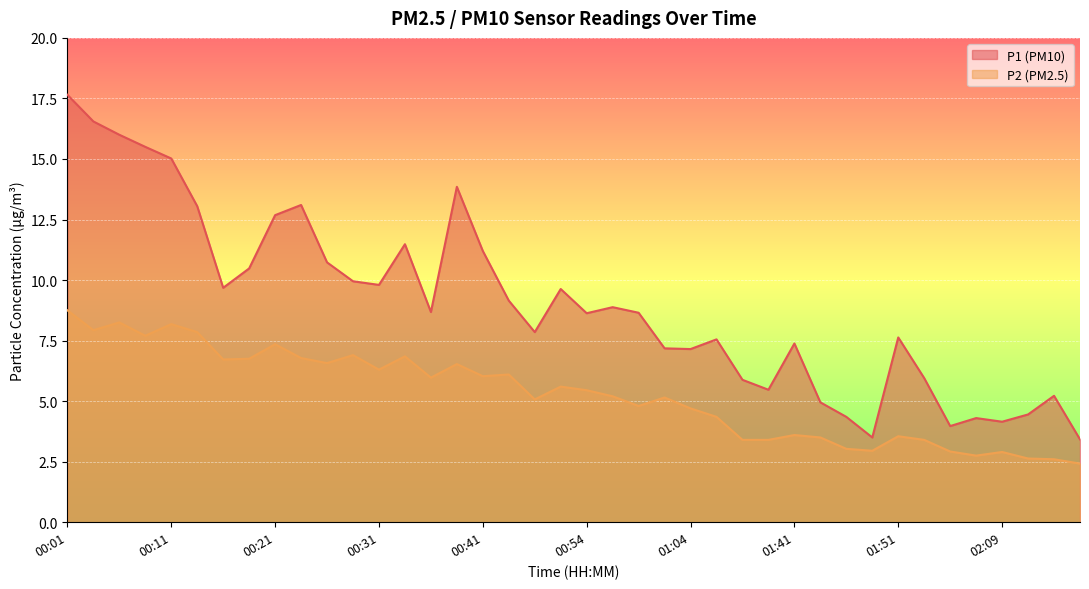

The P1 series shows 6.5 at 00:16. True or false?

False